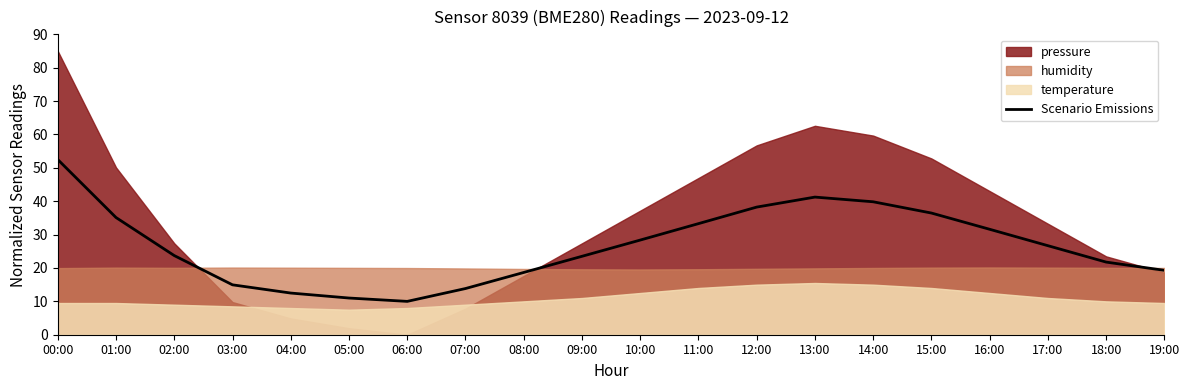

Does the chart display data point markers on the line(s)?

No